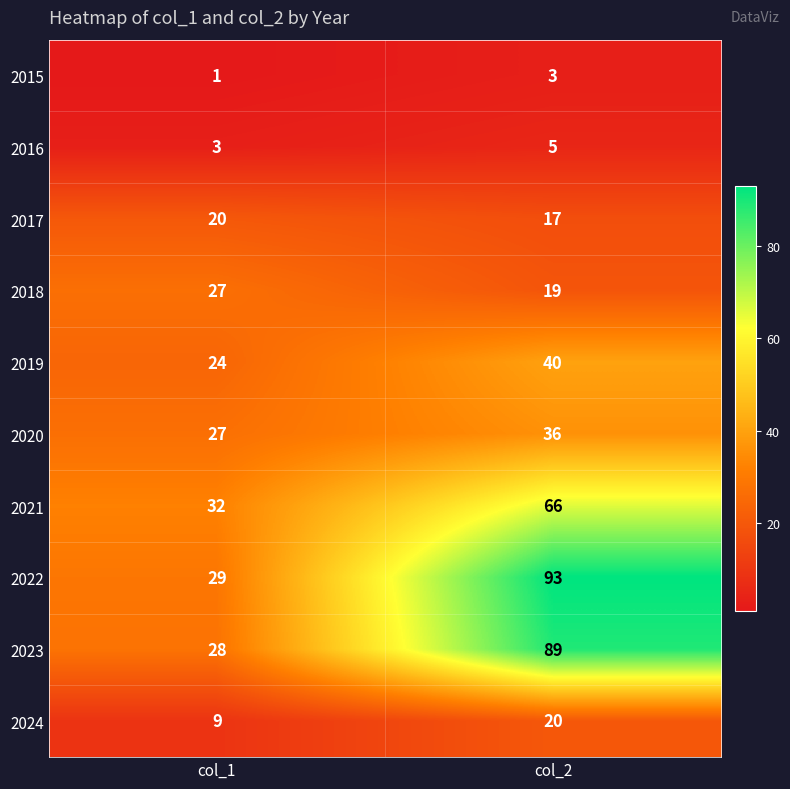

Which series has the largest total across all categories?

2022